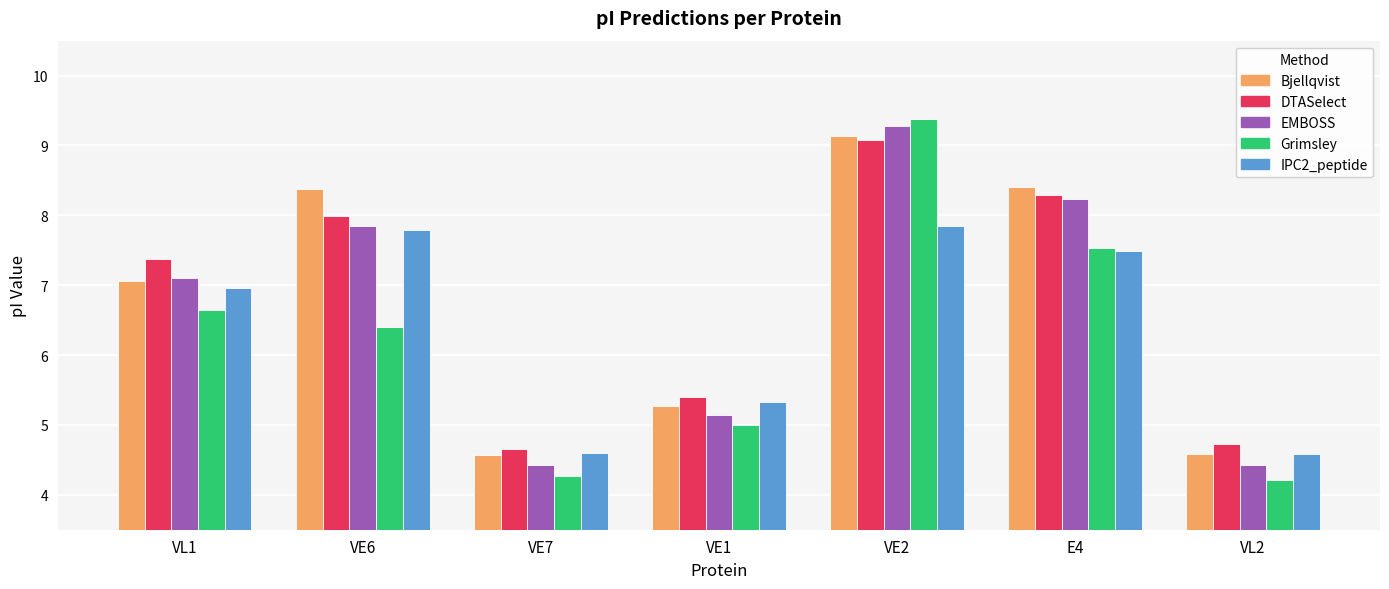

At which category is the sum across all series the highest?

VE2